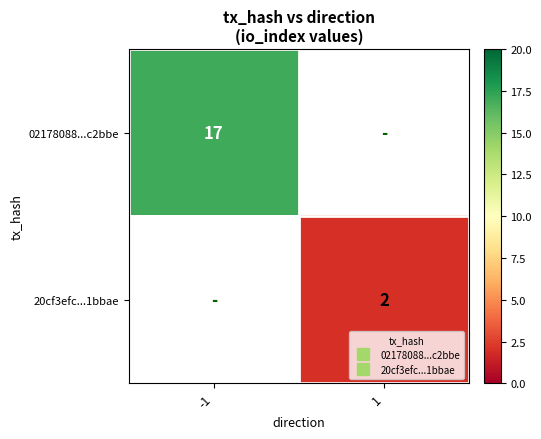

List the labels in order of 02178088...c2bbe value, largest first.

-1, 1